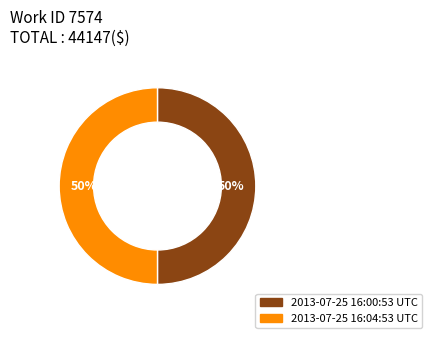

True or false: 2013-07-25 16:00:53 UTC accounts for 61% of the total.

False